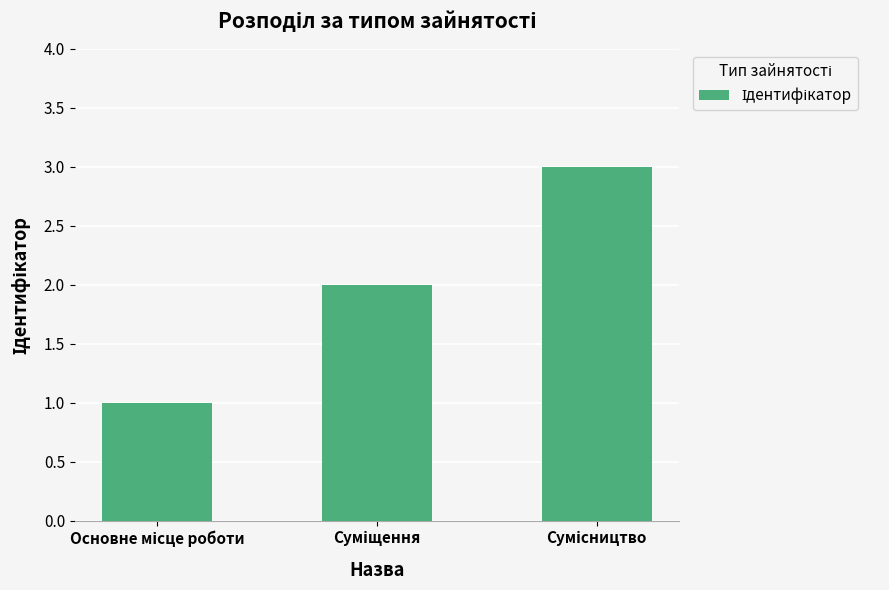

What is the maximum value shown in the chart?

3